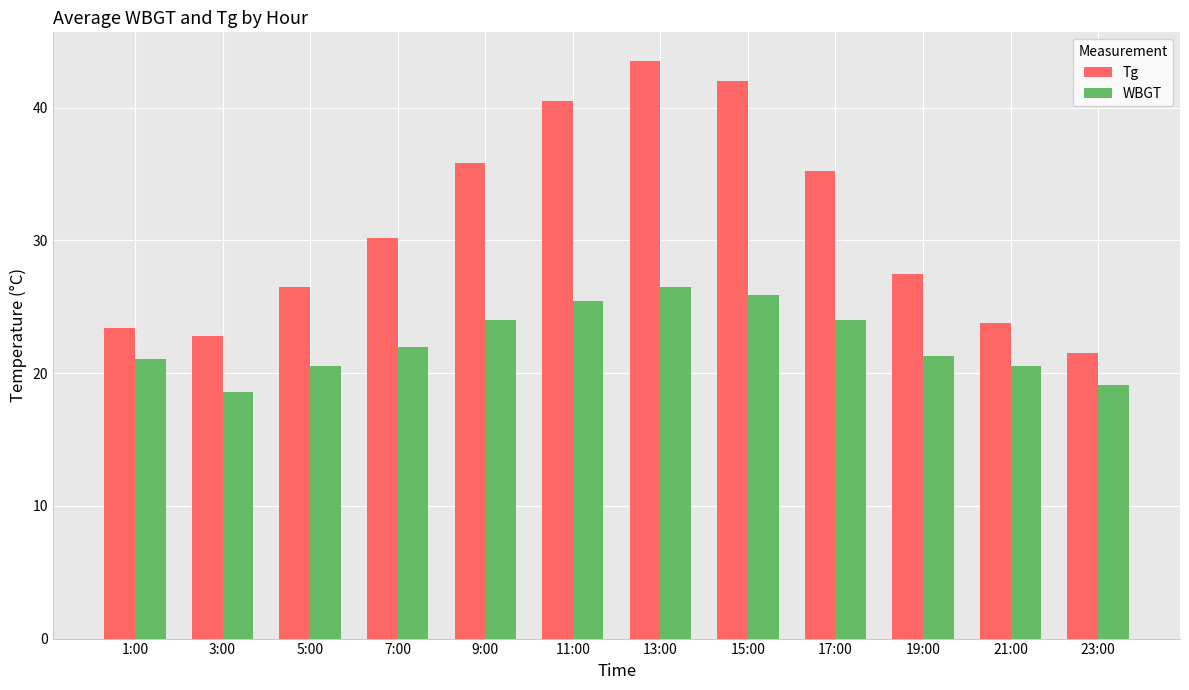

Reading right to left, what are all the values shown in this chart?

Tg: 21.5	23.8	27.5	35.2	42.0	43.5	40.5	35.8	30.2	26.5	22.8	23.4
WBGT: 19.1	20.5	21.3	24.0	25.9	26.5	25.4	24.0	22.0	20.5	18.6	21.1